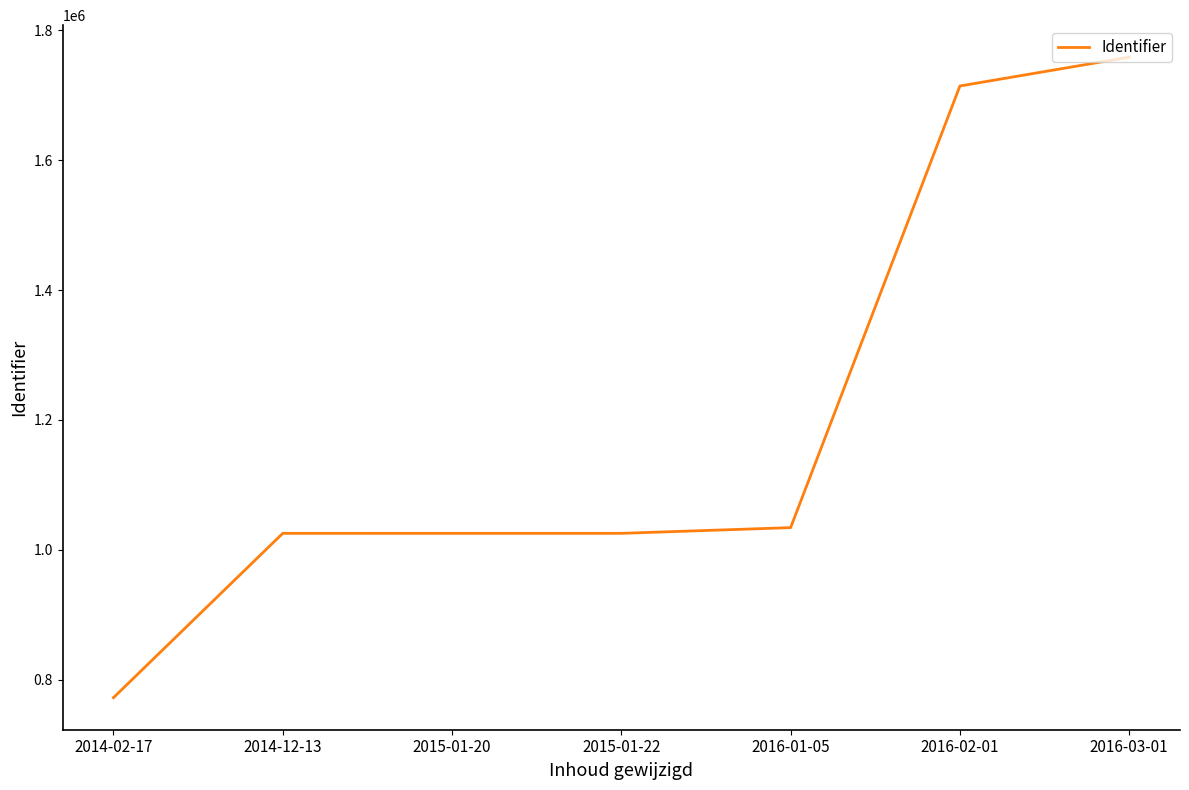

How many lines are shown in the chart?

1